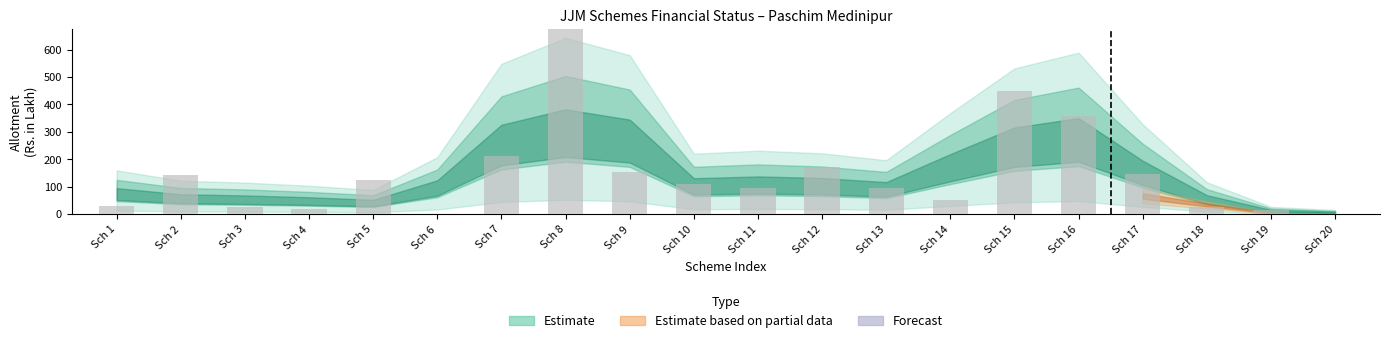

What is the sum of all values?

2903.3